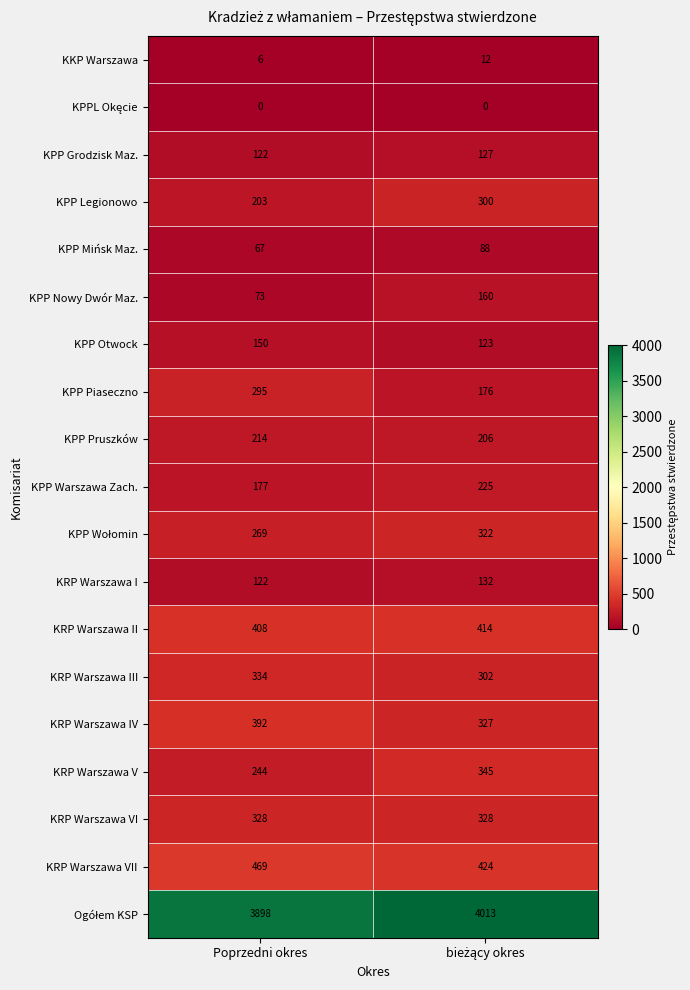

What is the total value across all series at Poprzedni okres?

7771